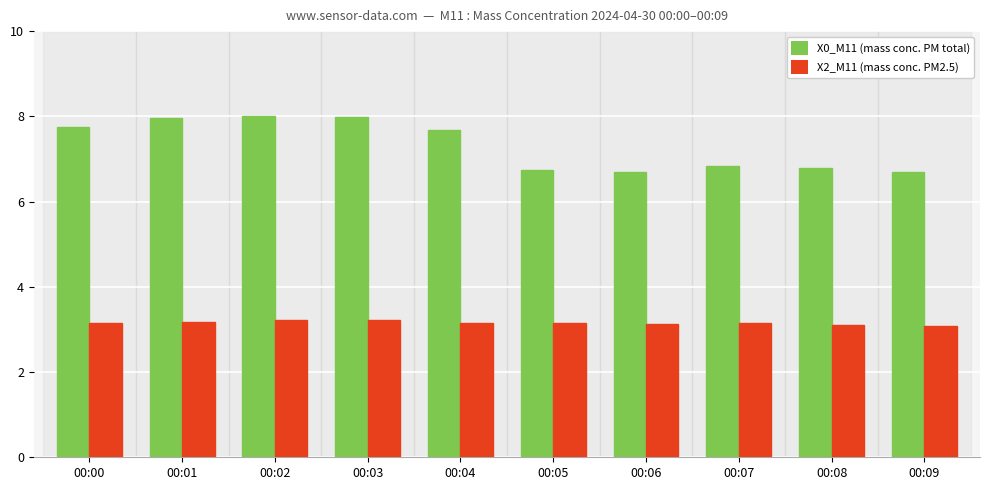

What is the sum of all X2_M11 (mass conc. PM2.5) values?

31.5